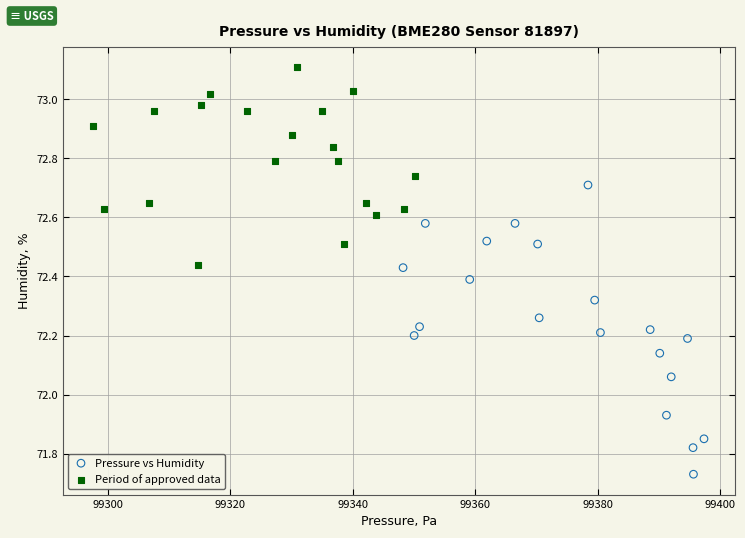

Which series reaches the maximum Y coordinate?

Period of approved data